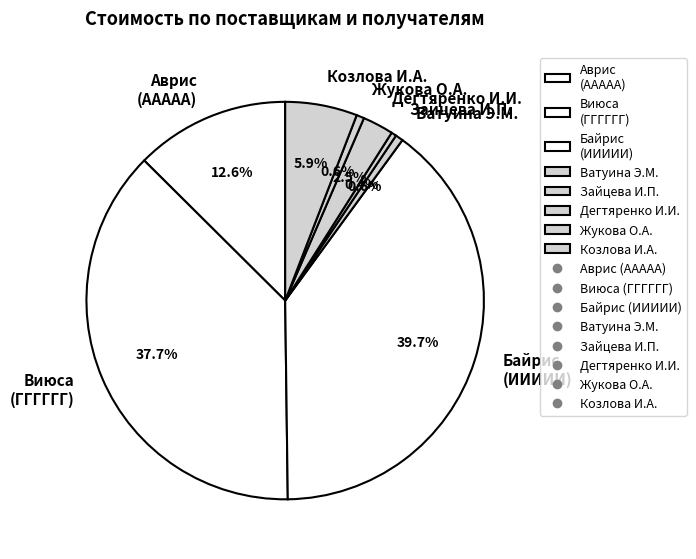

Is Аврис (ААААА) the majority of the pie?

No